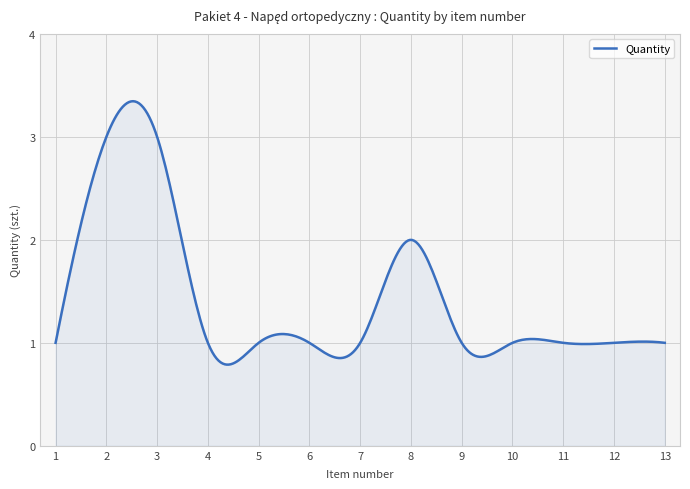

How many lines are shown in the chart?

1